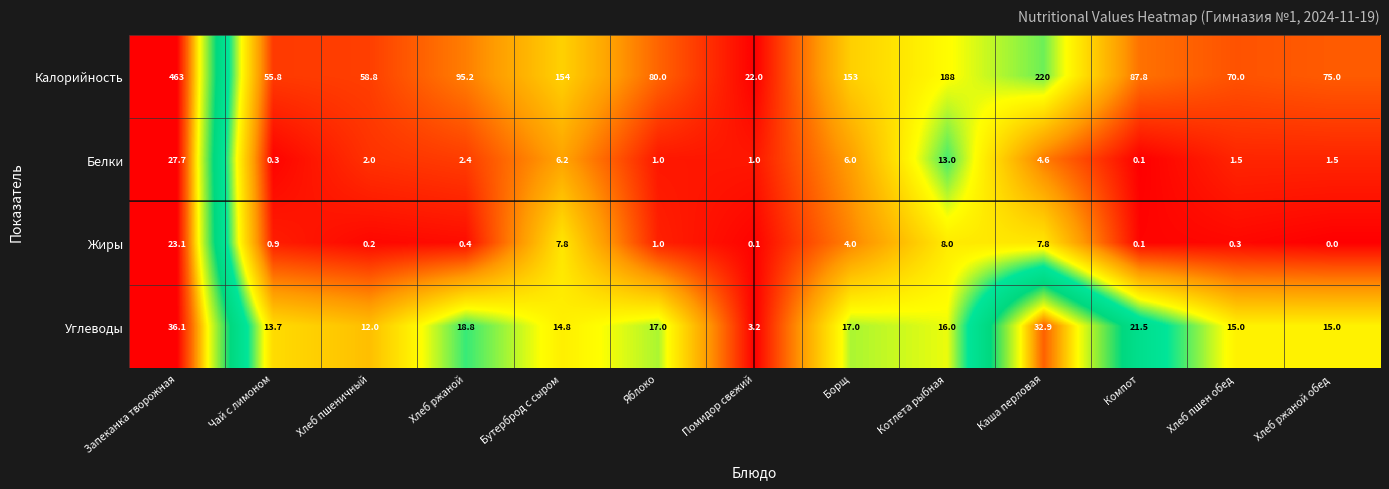

How many distinct data groups are displayed?

4